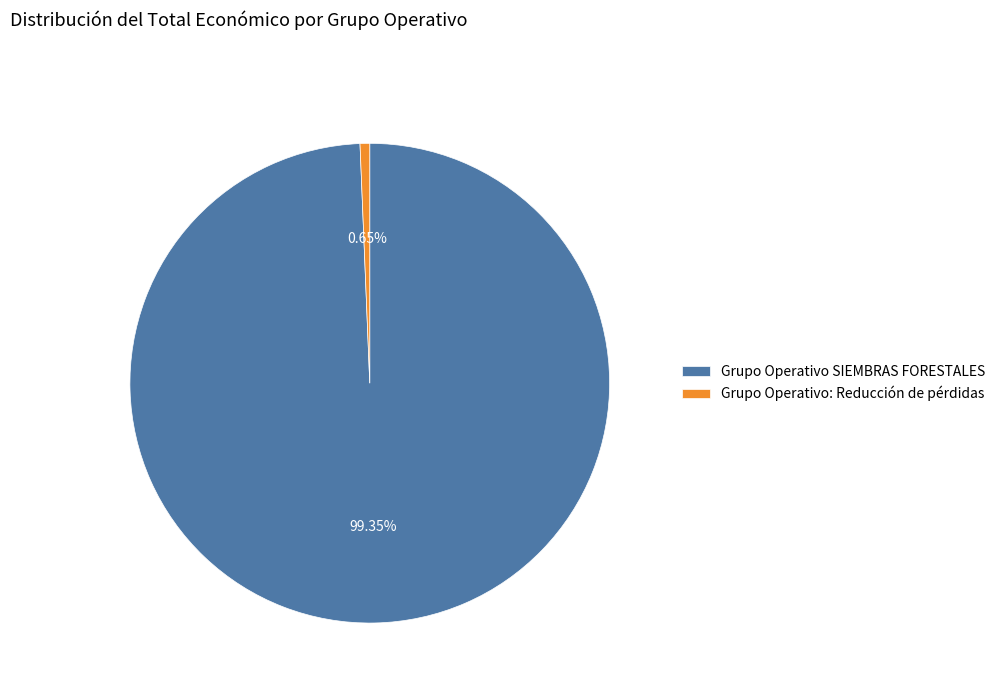

To the nearest percent, what is the difference between the largest and smallest slice percentages?

99%